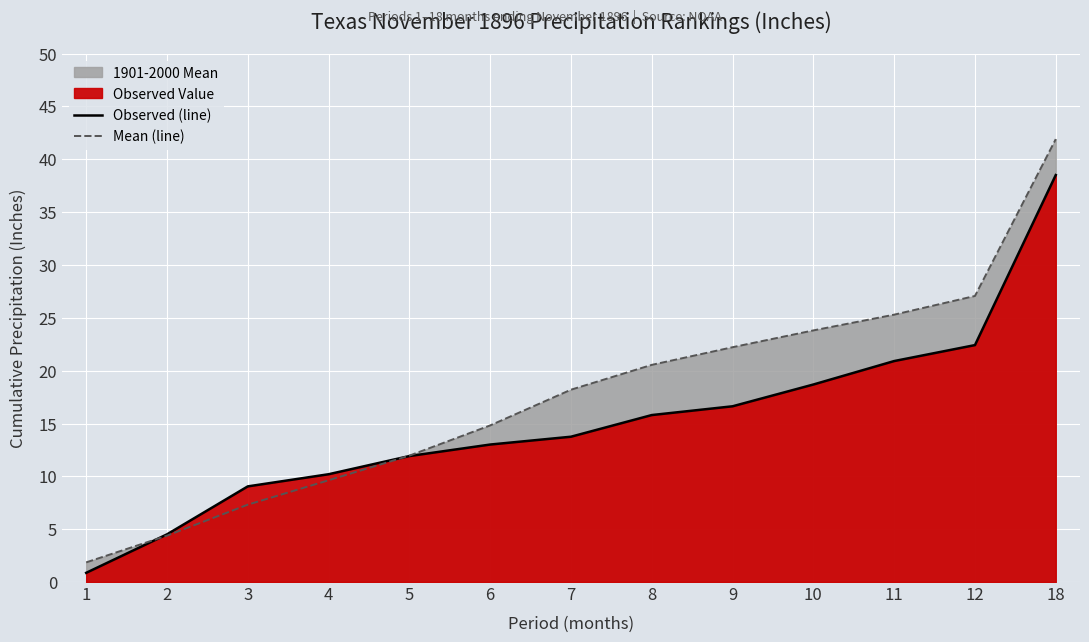

The Observed (line) series shows 0.9 at 1. True or false?

True